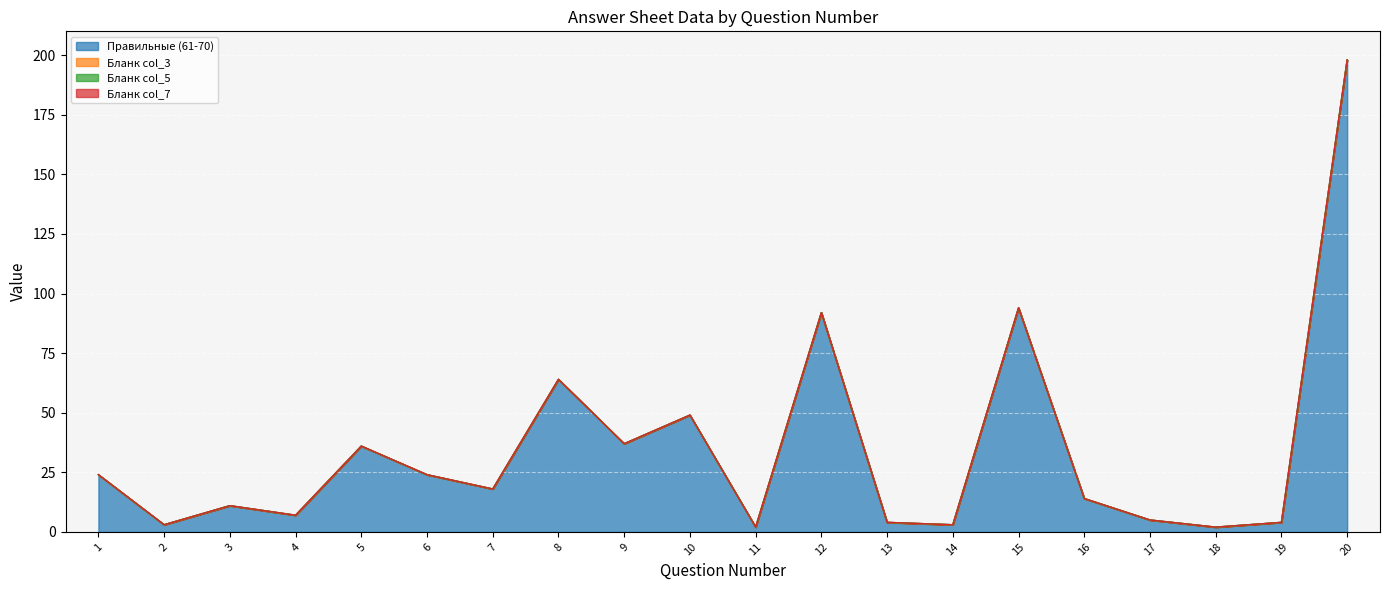

What is the total value across all series at 11?

8